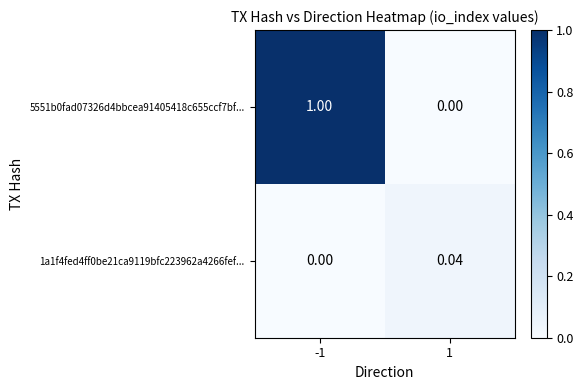

Is the value of 1a1f4fed4ff0be21ca9119bfc223962a4266fef... at -1 greater than the value of 5551b0fad07326d4bbcea91405418c655ccf7bf... at -1?

No